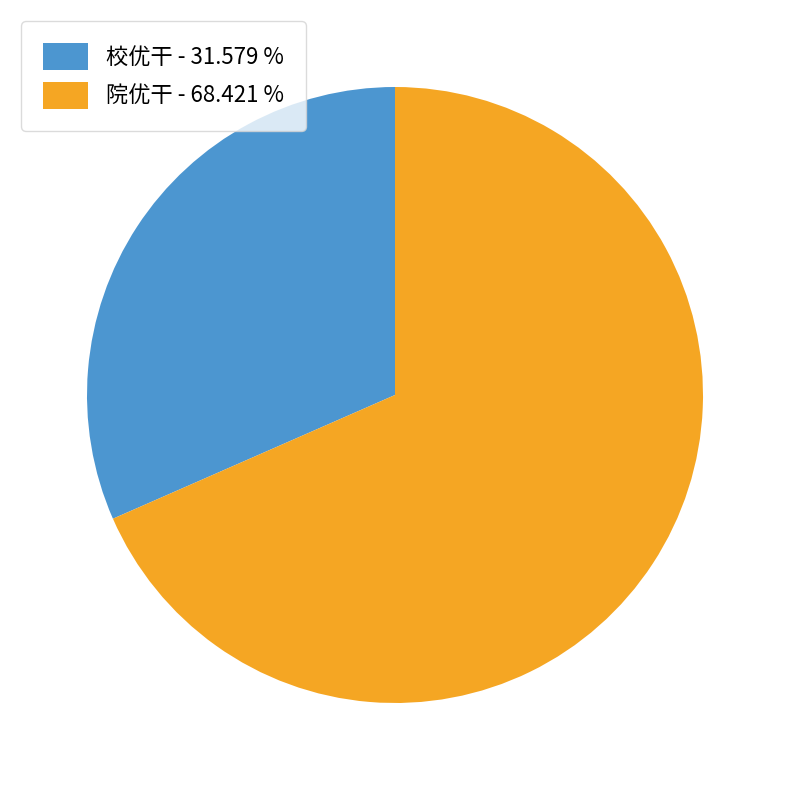

How many segments does this pie chart have?

2